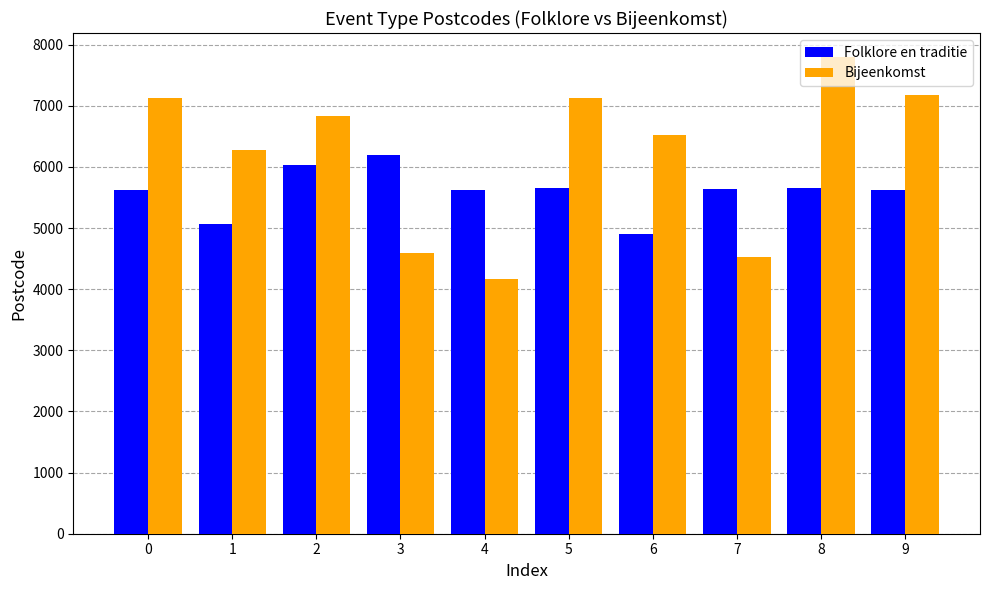

Which series has the largest total across all categories?

Bijeenkomst